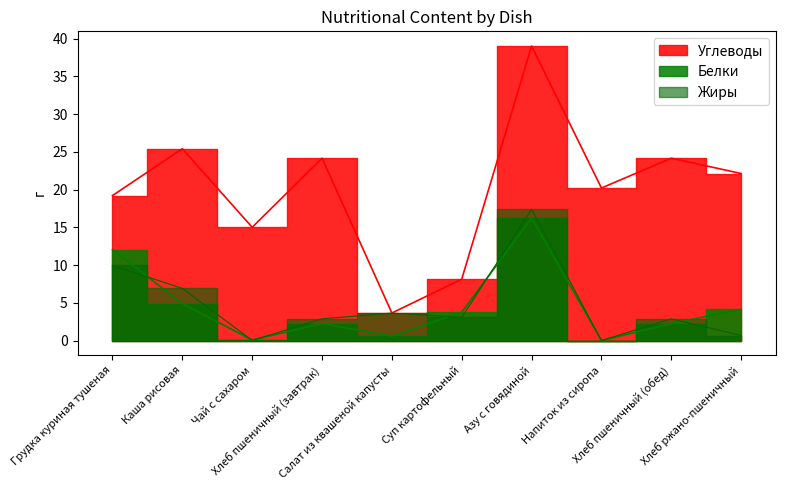

The value of Белки at Напиток из сиропа is -10.3. True or false?

False